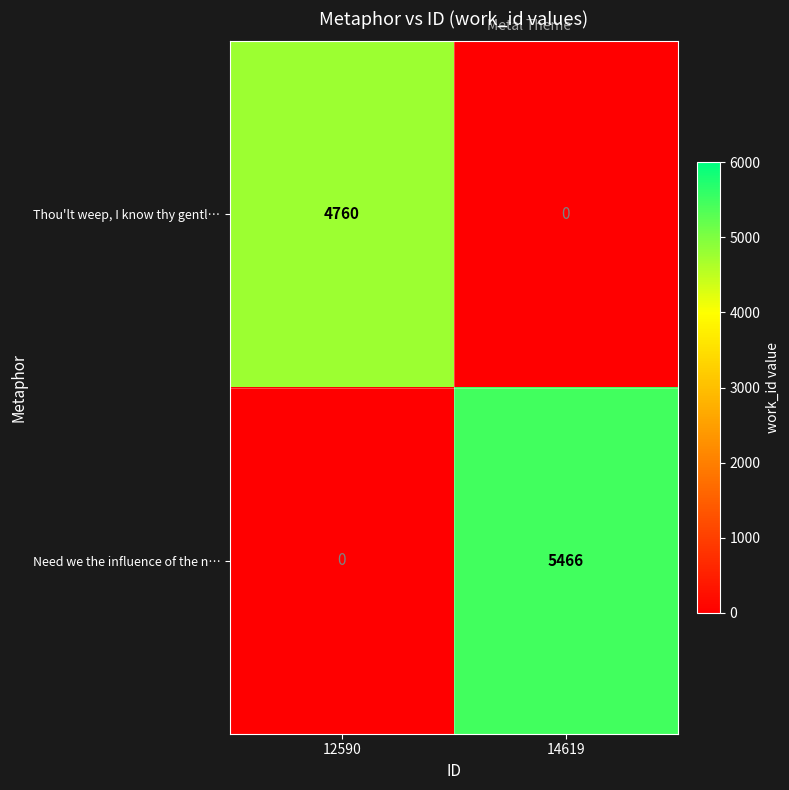

Reading left to right, list all the values displayed in this chart.

Thou'lt weep, I know thy gentl…: 12590=4760	14619=0
Need we the influence of the n…: 12590=0	14619=5466